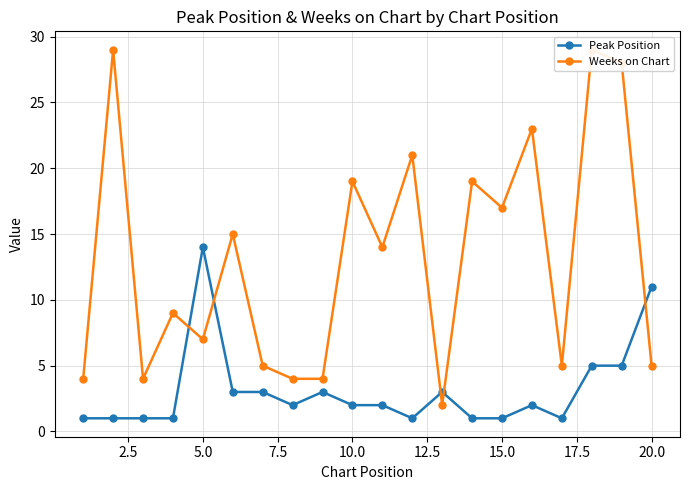

What is the value of the Peak Position point at the 17th from the left?

1